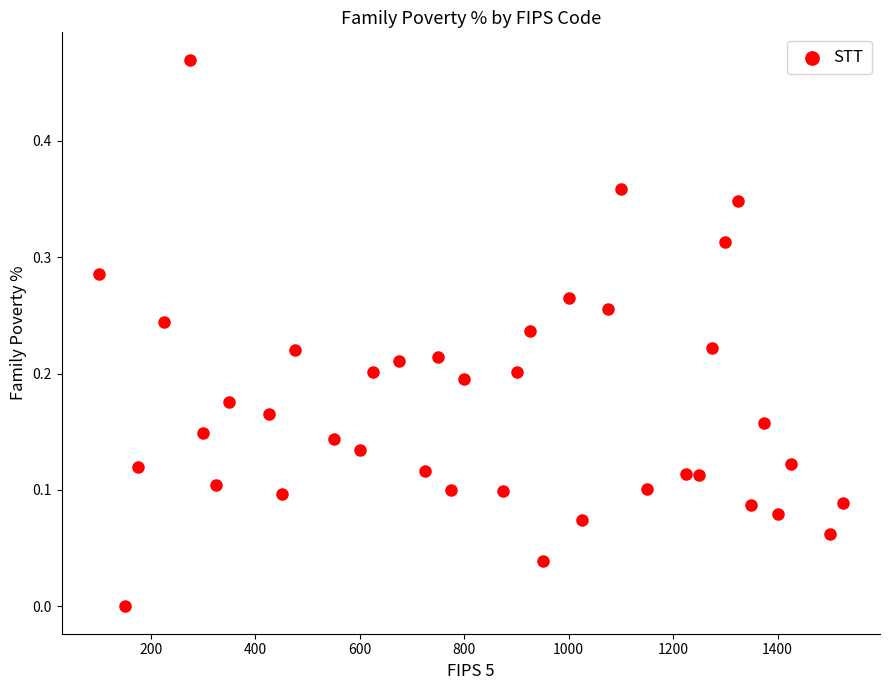

Count the number of points in this scatter plot.

39